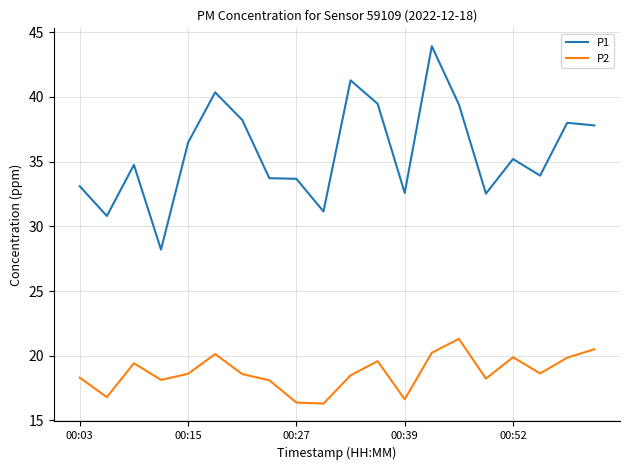

Which series has the largest range (max minus min)?

P1